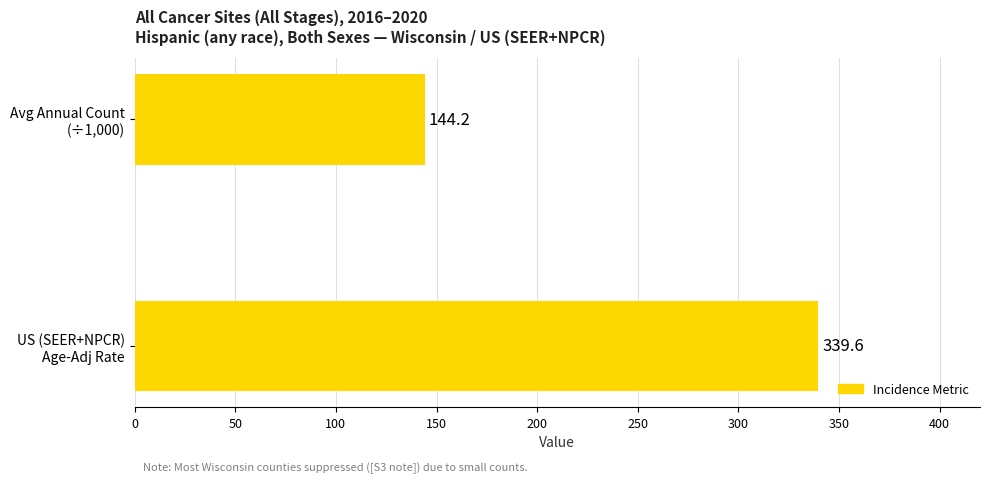

What is the difference between the maximum and minimum values?

195.4